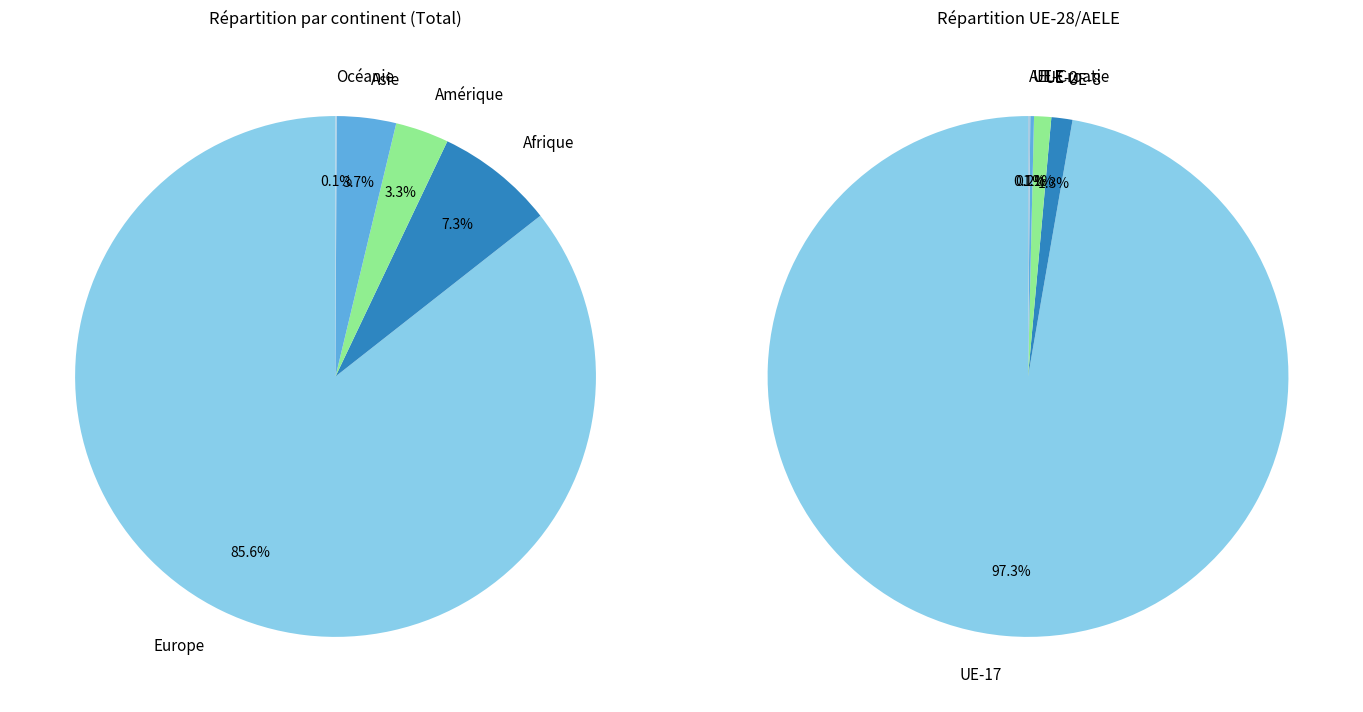

Count the number of slices in the pie.

5